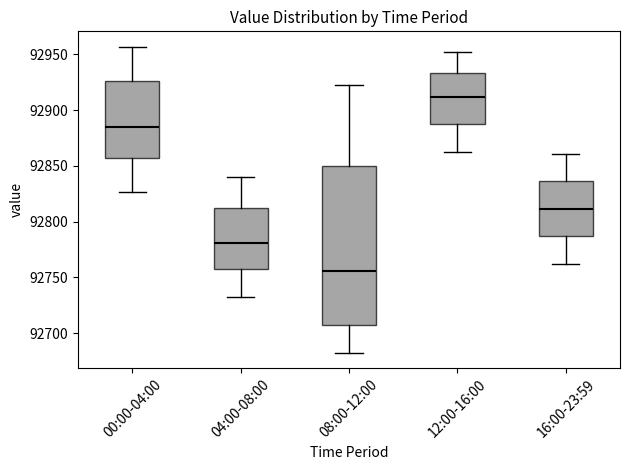

Which box's median line is the lowest?

08:00-12:00